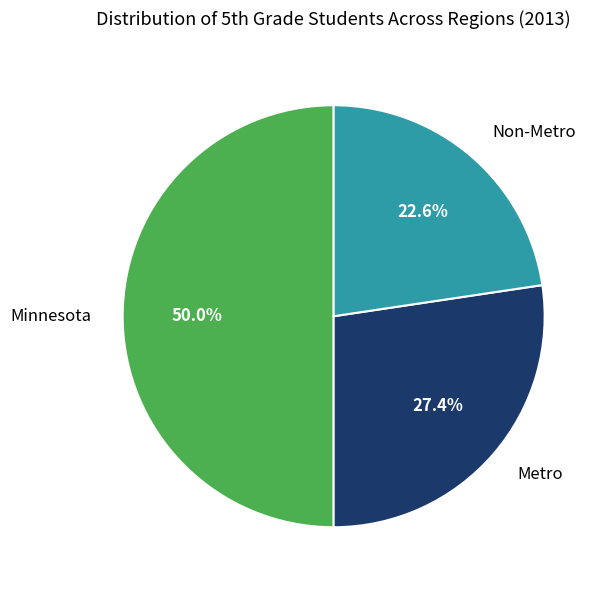

How many segments does this pie chart have?

3